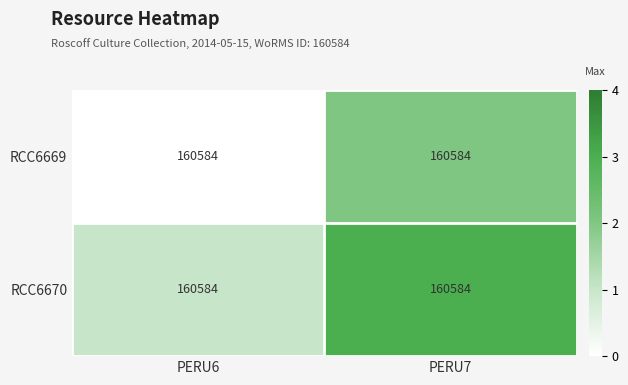

Is it true that RCC6670 equals 1 at PERU6?

False